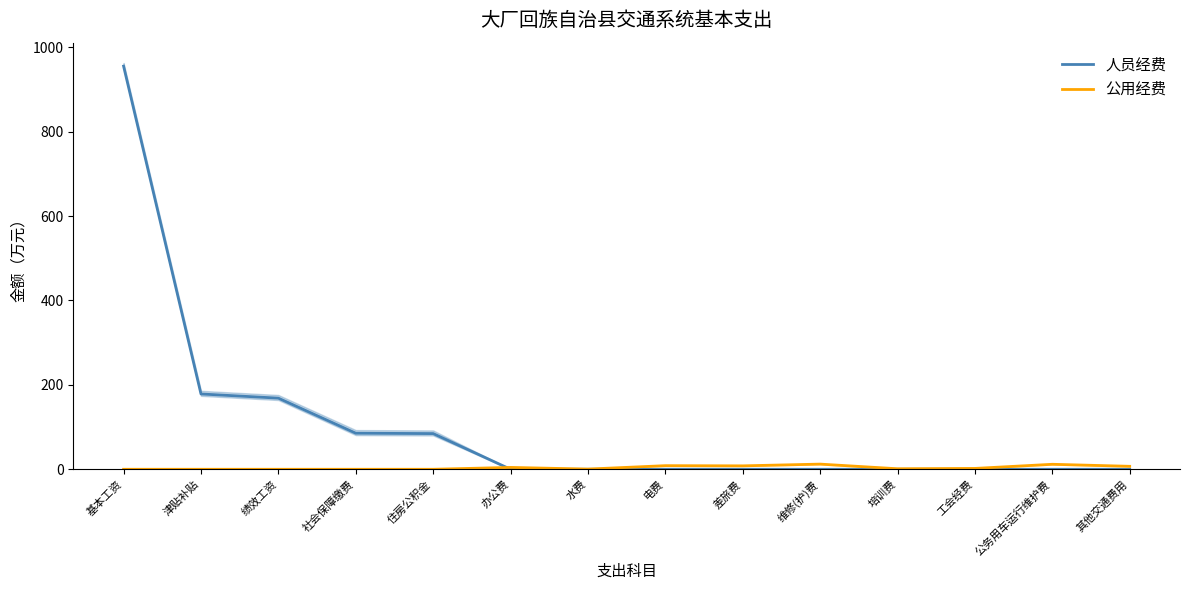

At which label does 公用经费 first exceed 2?

办公费